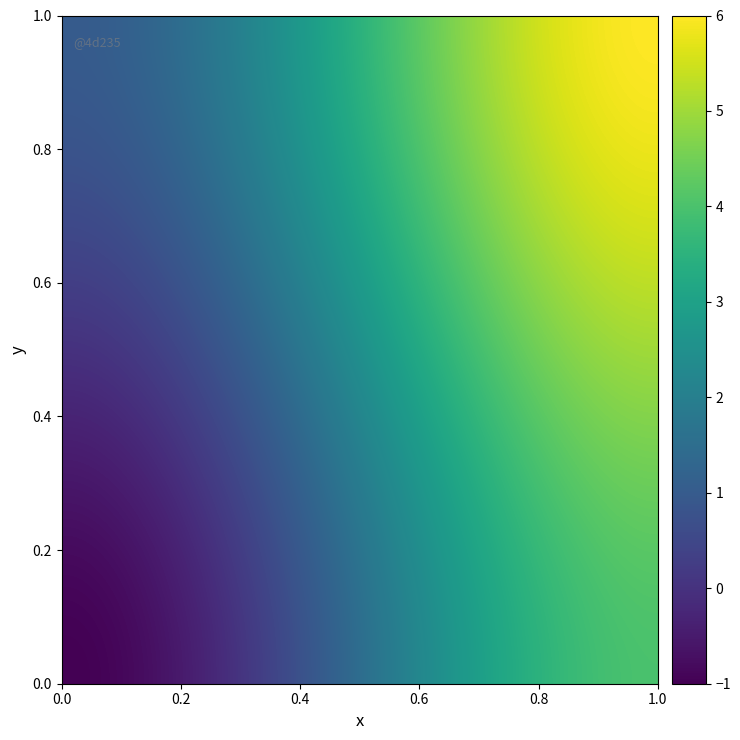

Reading right to left, what are all the values shown in this chart?

1cf907df5965b037ad142c614b45a884d502c66: 1=4	0=-1
7f086c8b8b69f7df02beb23ce3893682704f0a5: 1=6	0=1